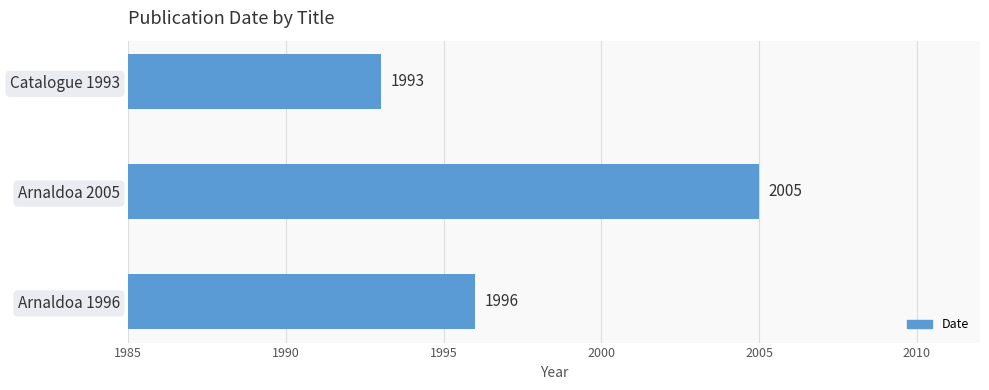

Does the chart contain stacked bars?

No